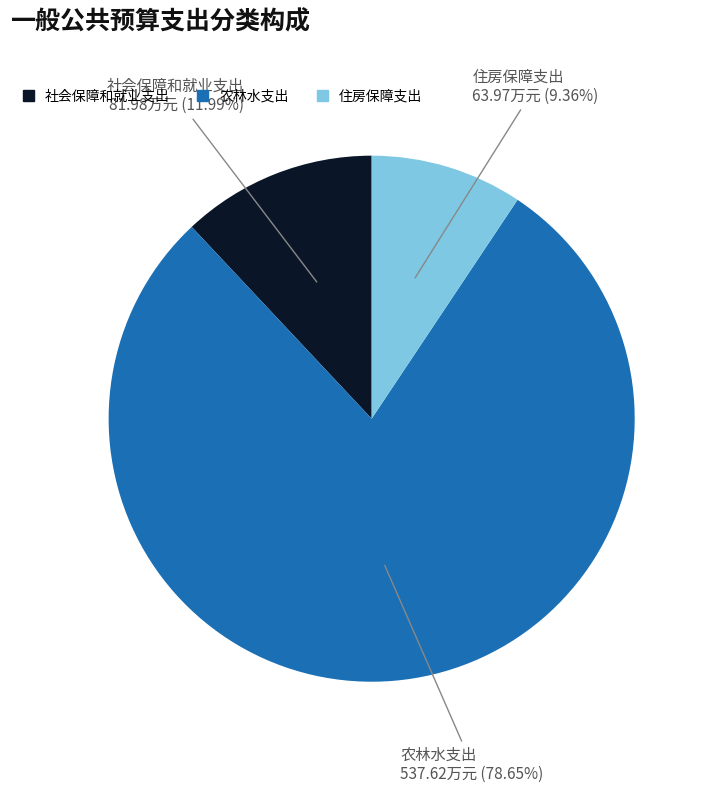

Combined, do 农林水支出 and 社会保障和就业支出 account for over 50%?

Yes